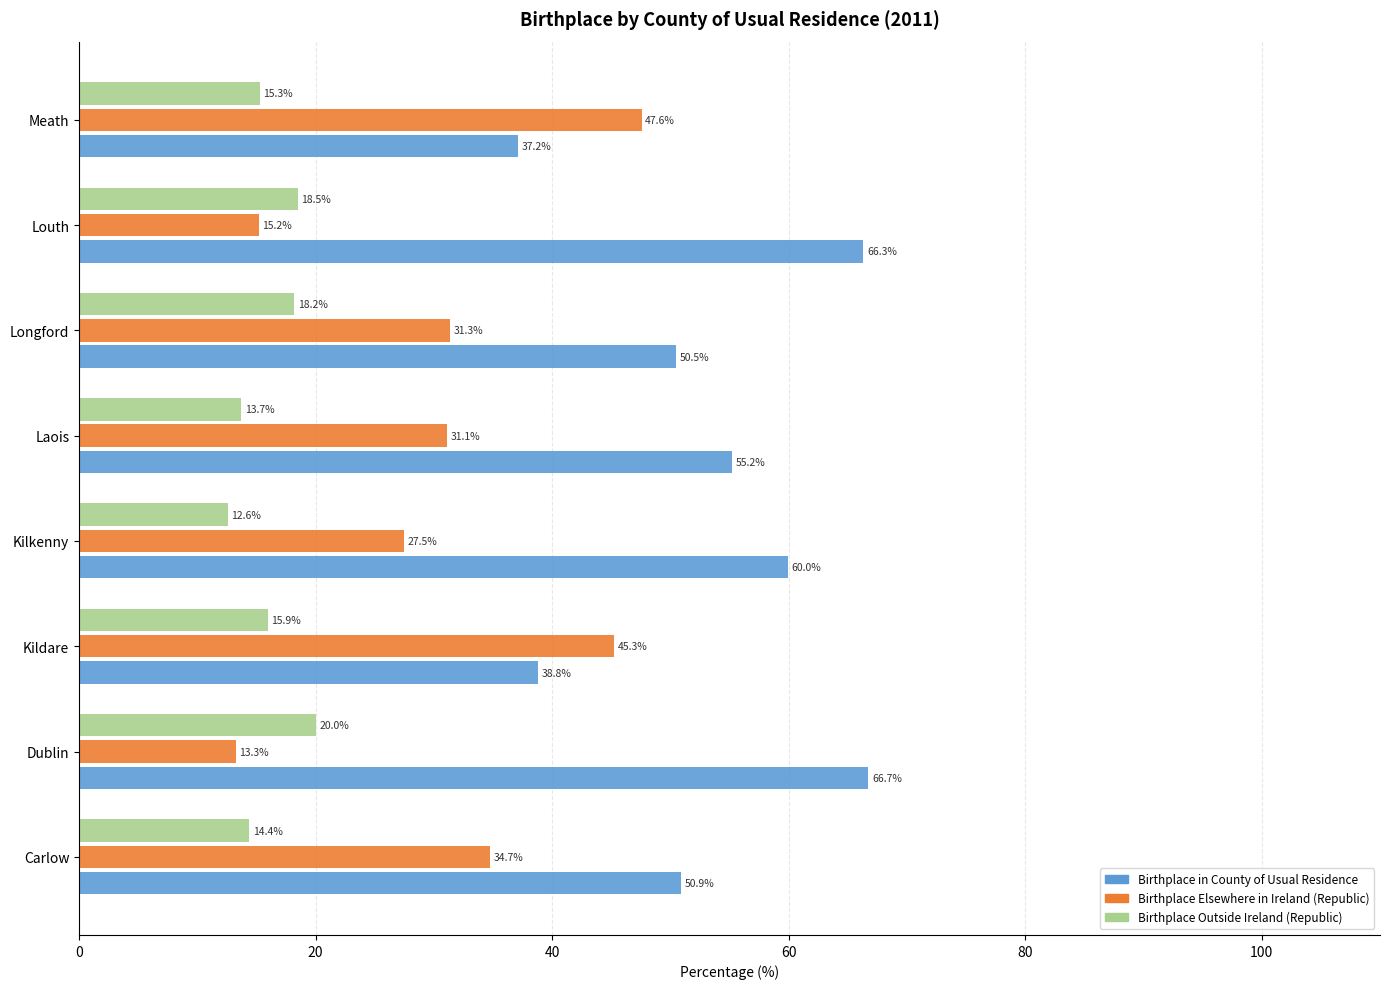

What is the highest value of the Birthplace in County of Usual Residence series?

66.7